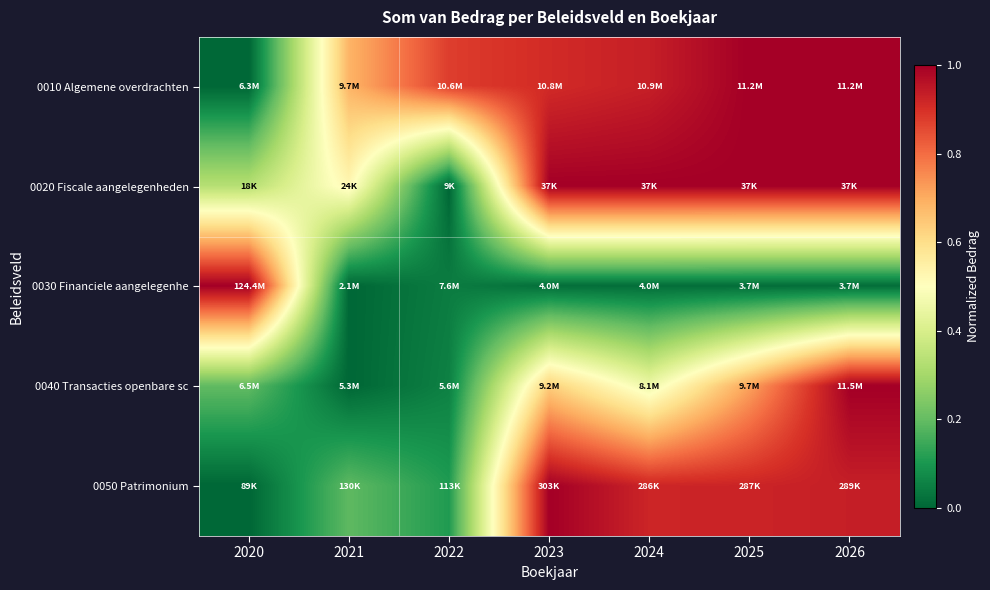

How many series are shown in this chart?

5